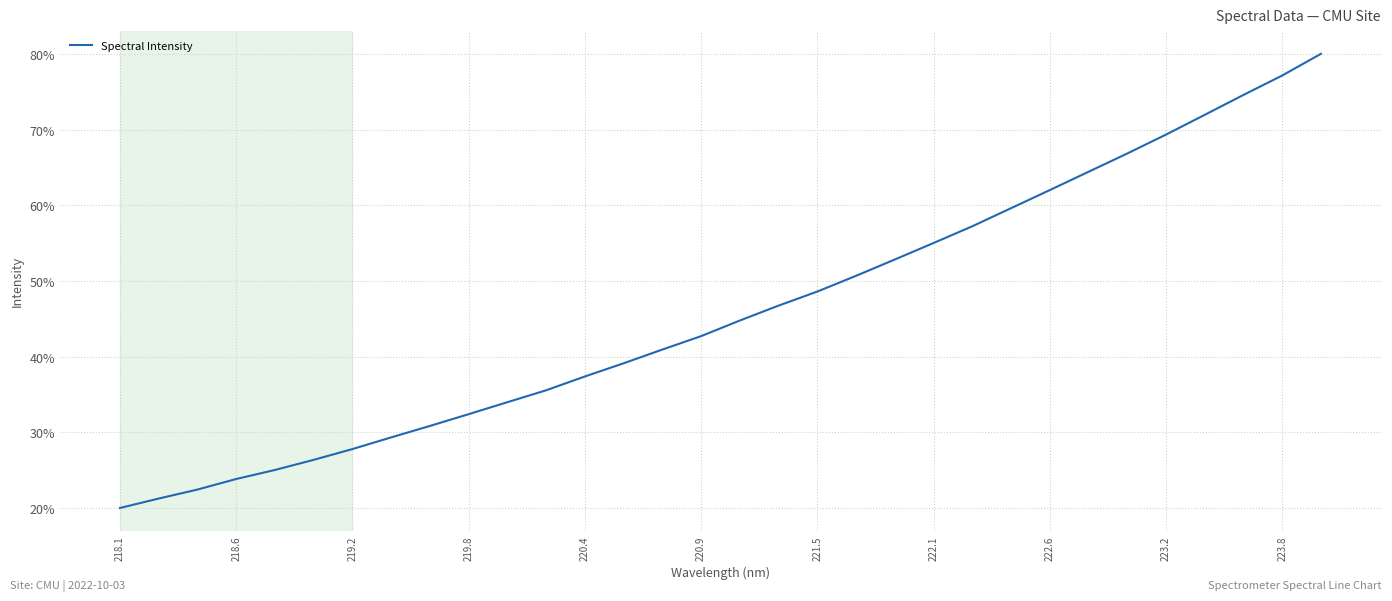

Is this an area chart (filled region under the line)?

No